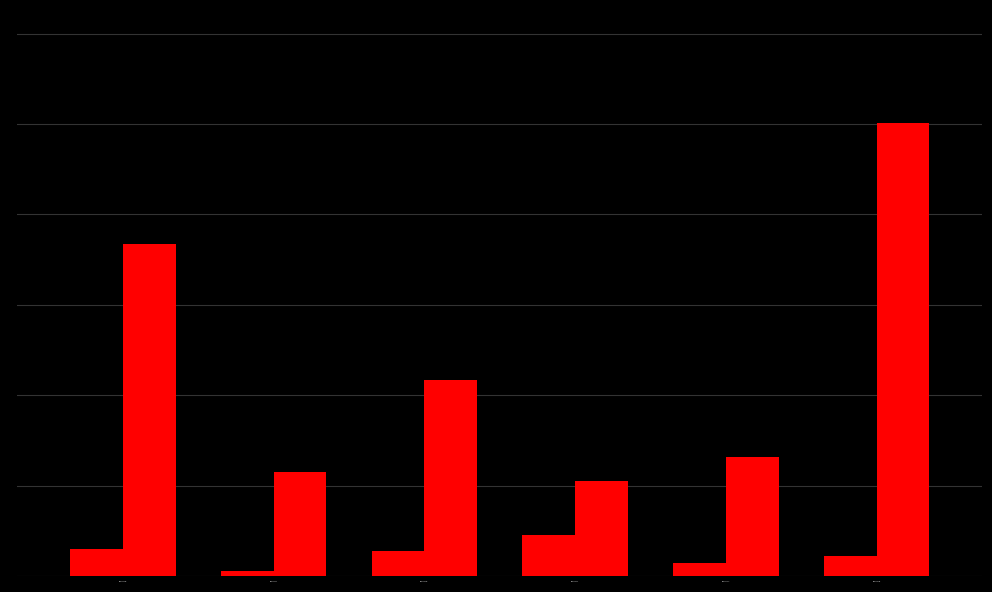

Does the chart contain stacked bars?

No